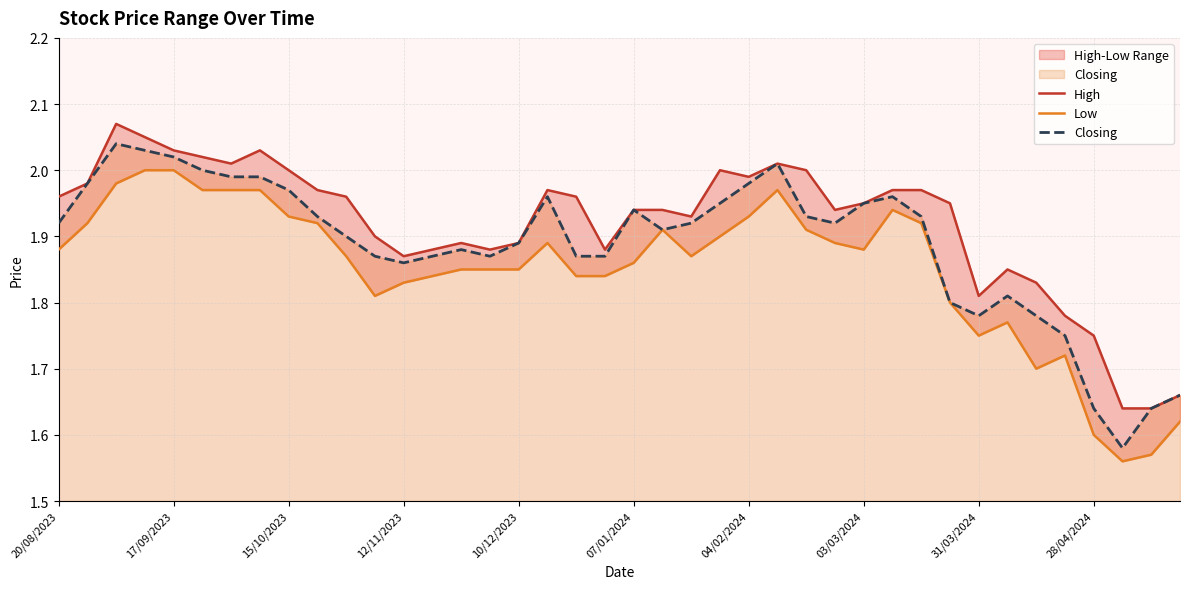

List the series in order of their peak value, lowest first.

Low, Closing, High